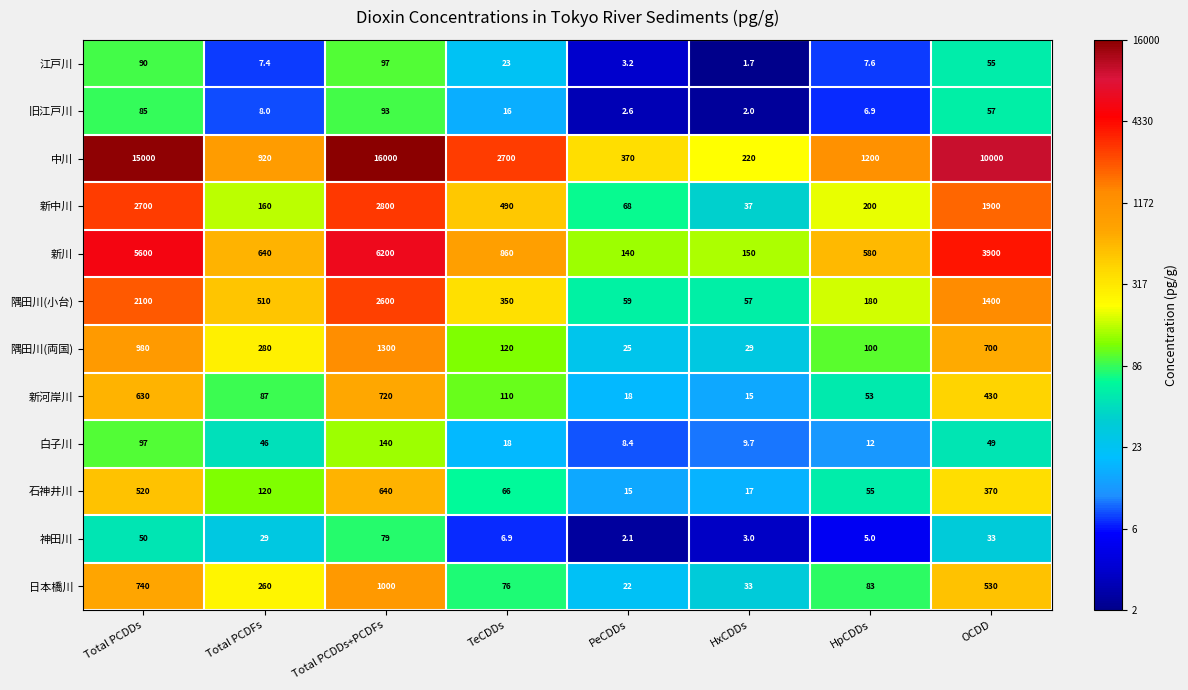

Where does the 新川 series first go above 860?

Total PCDDs